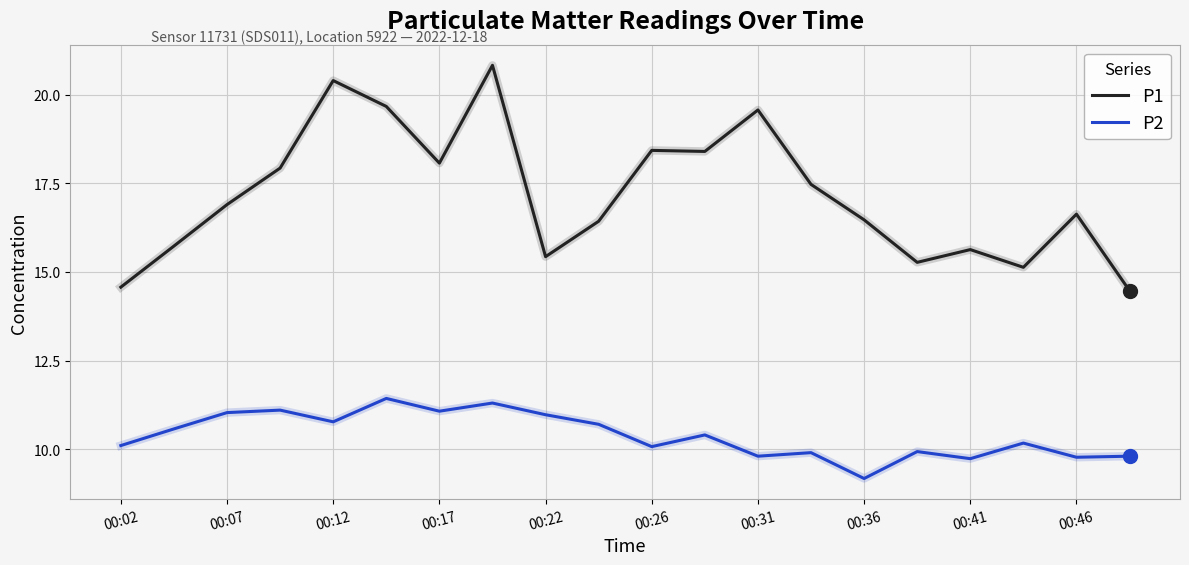

What is the average value of the P2 series?

10.4